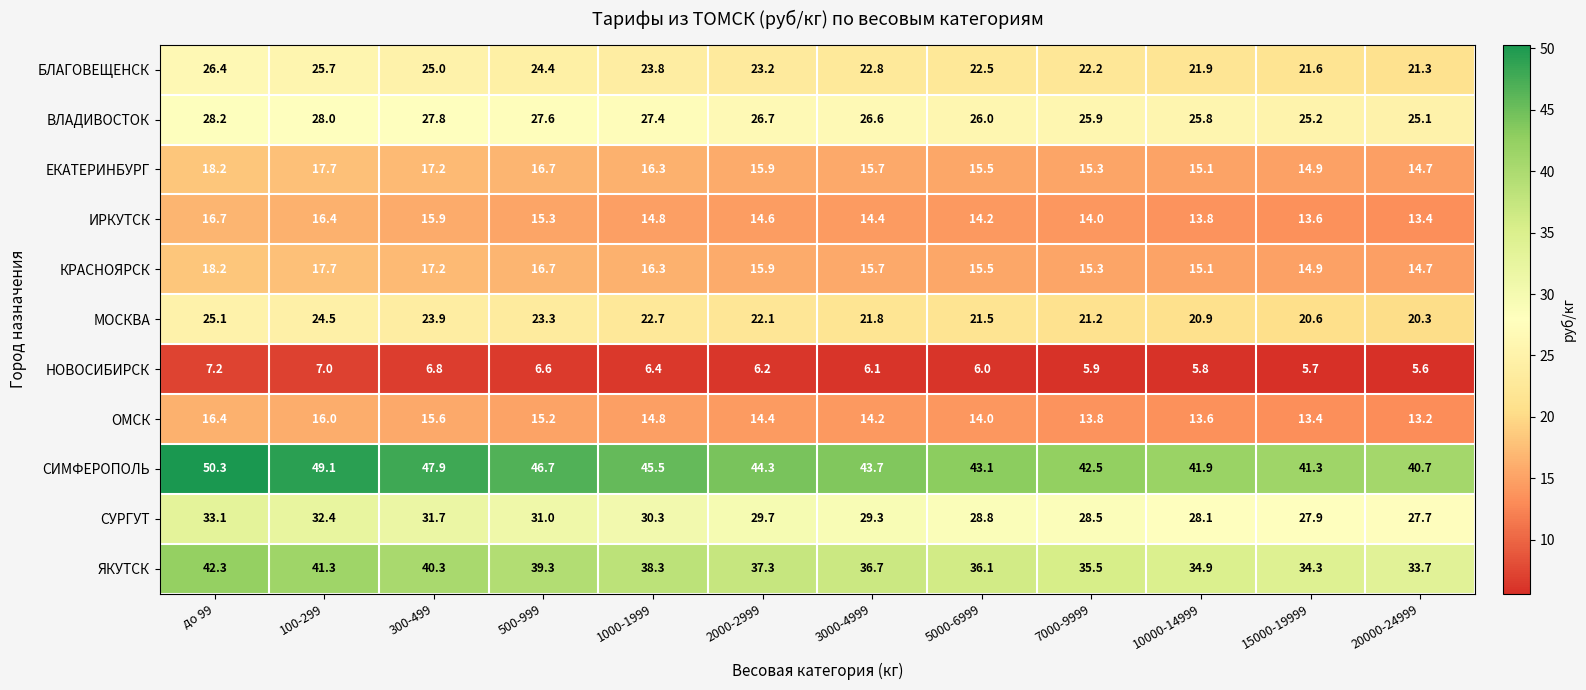

How many distinct data groups are displayed?

11